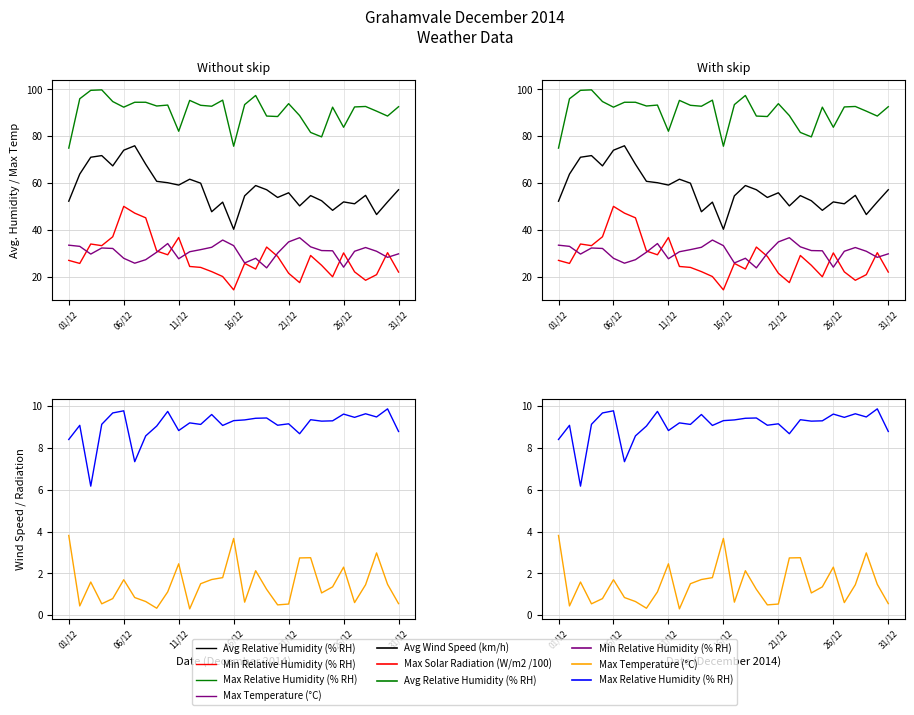

True or false: Max Relative Humidity (% RH) and Avg Wind Speed (km/h) intersect in this chart.

False